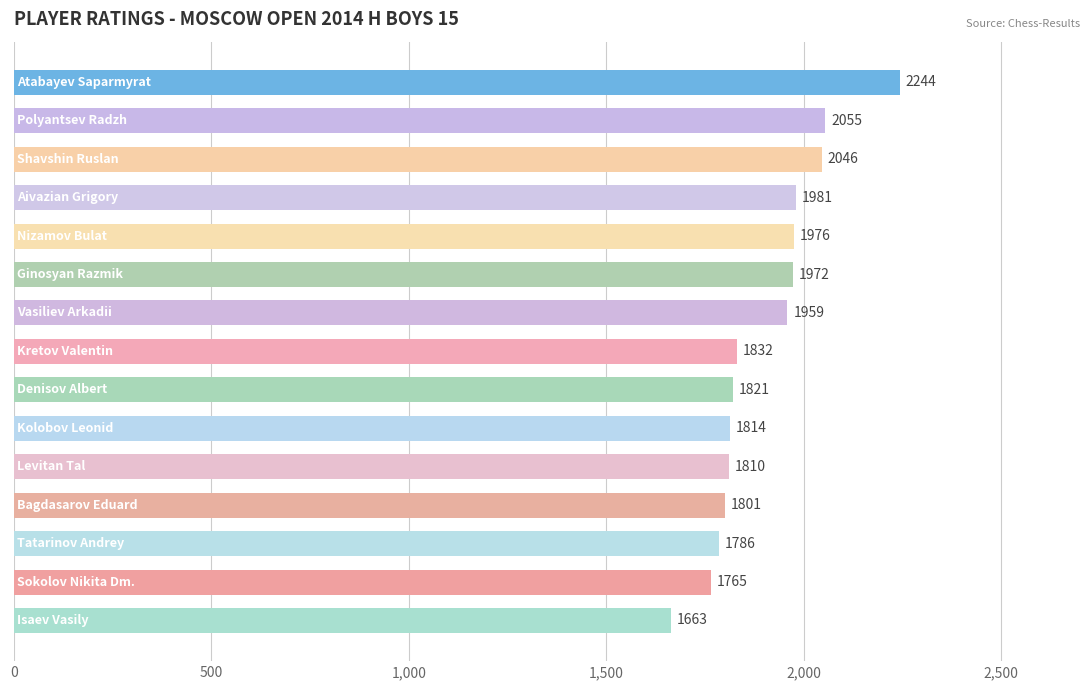

What is the value of the 14th bar from the top?

1765